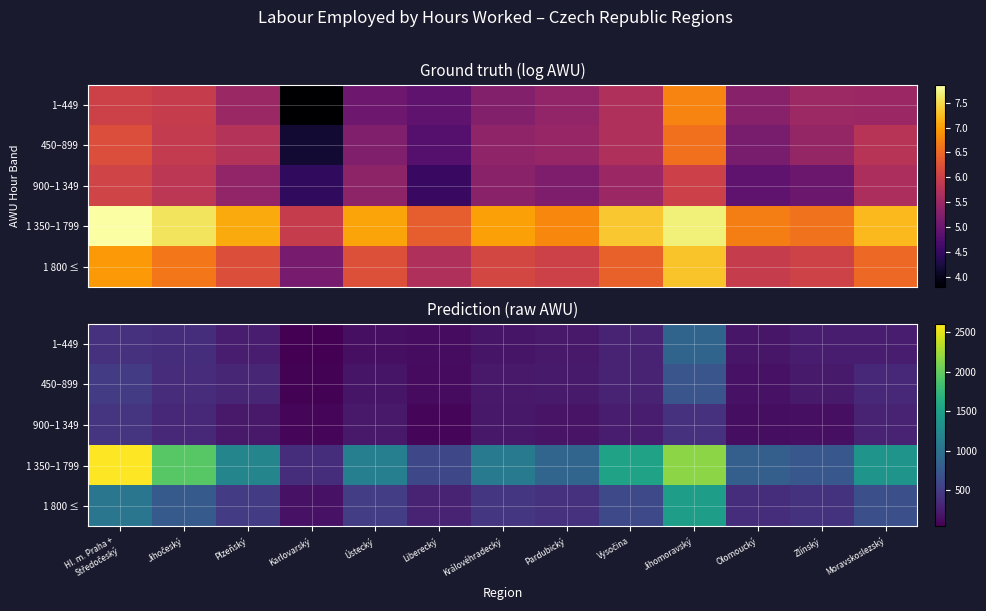

What is the highest value of the 900–1 349 series?

427.0